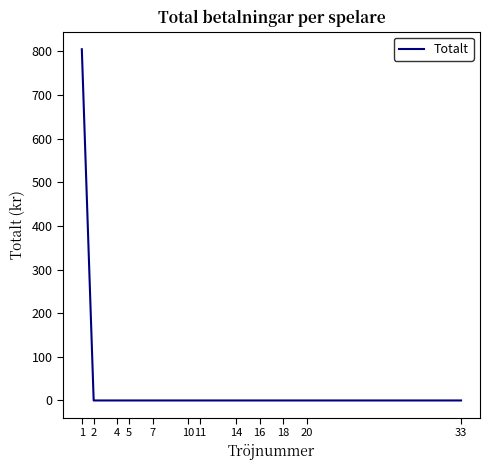

What is the difference between the maximum and minimum values?

805